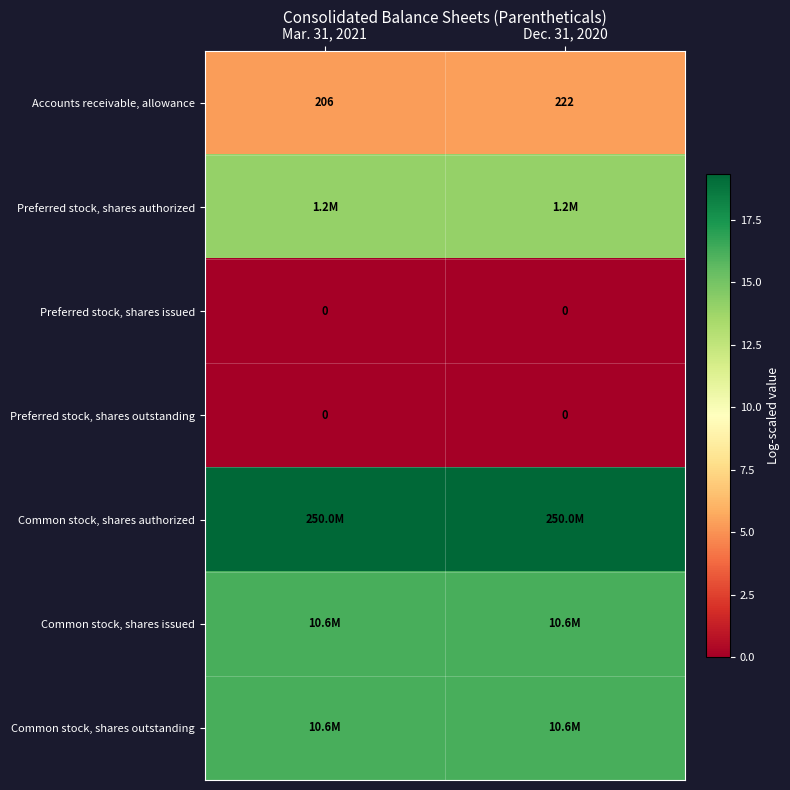

Is the value of Preferred stock, shares outstanding at Dec. 31, 2020 greater than the value of Common stock, shares outstanding at Dec. 31, 2020?

No